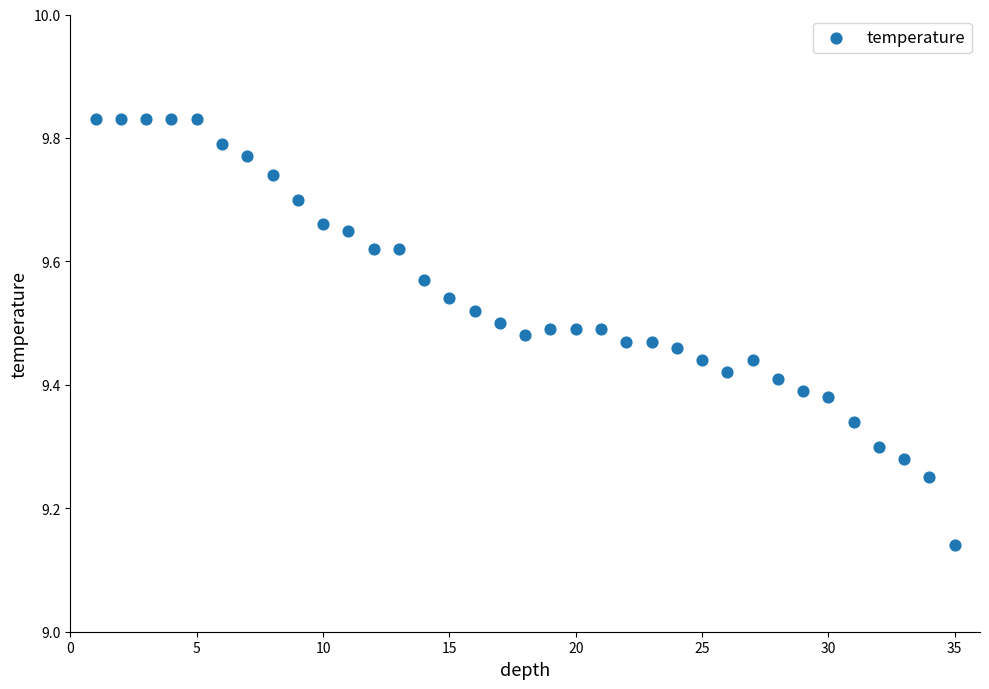

What is the range of X values (max minus min)?

34.0